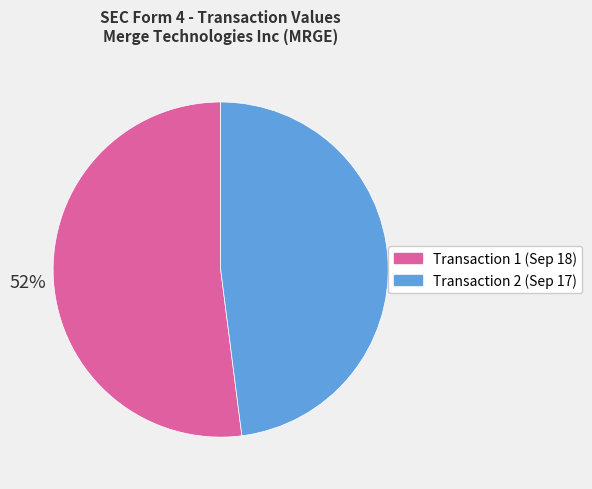

True or false: Transaction 1 (Sep 18) accounts for 46% of the total.

False